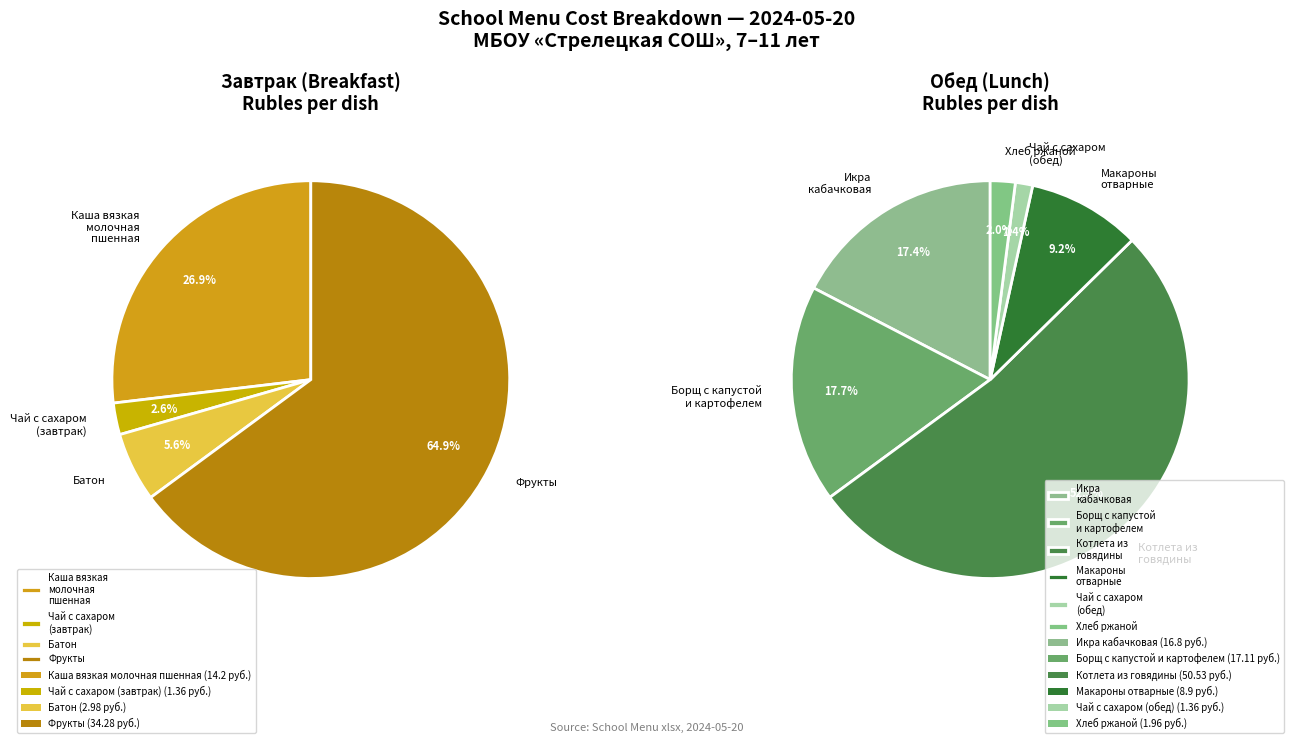

The Хлеб ржаной slice represents 12% of the pie. True or false?

False